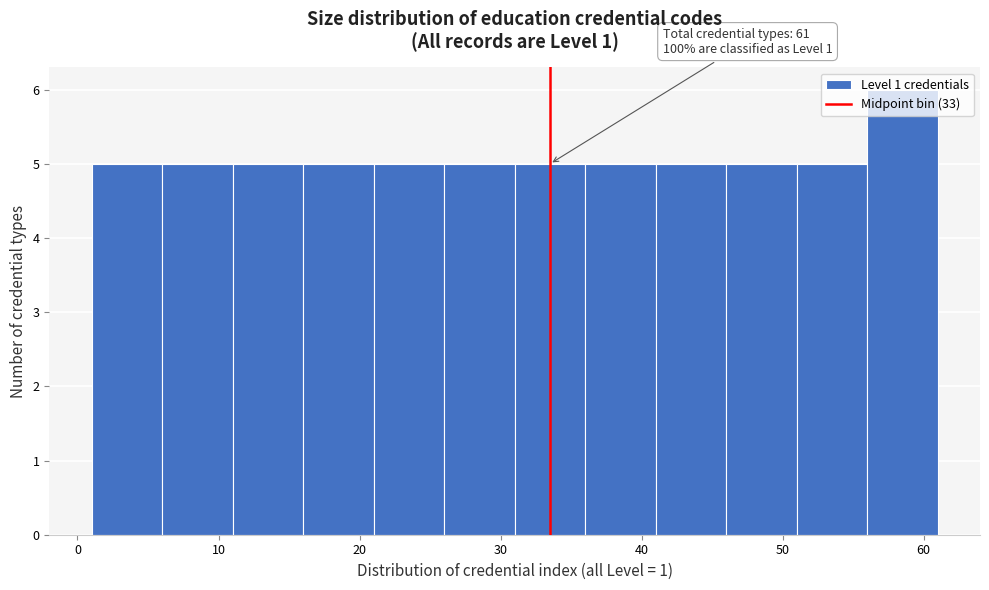

Over which range of the x-axis is the bar tallest?

56 to 61